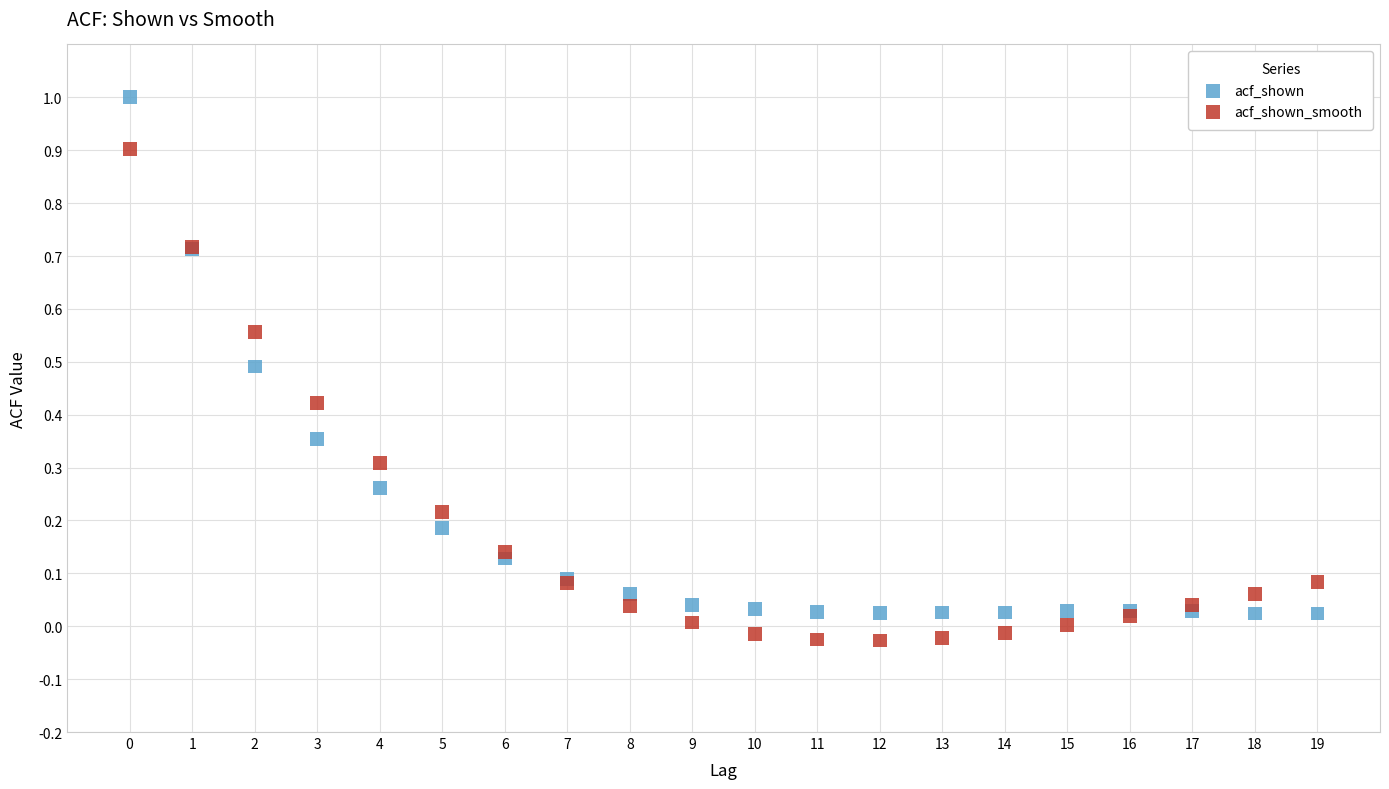

Which series reaches the maximum Y coordinate?

acf_shown